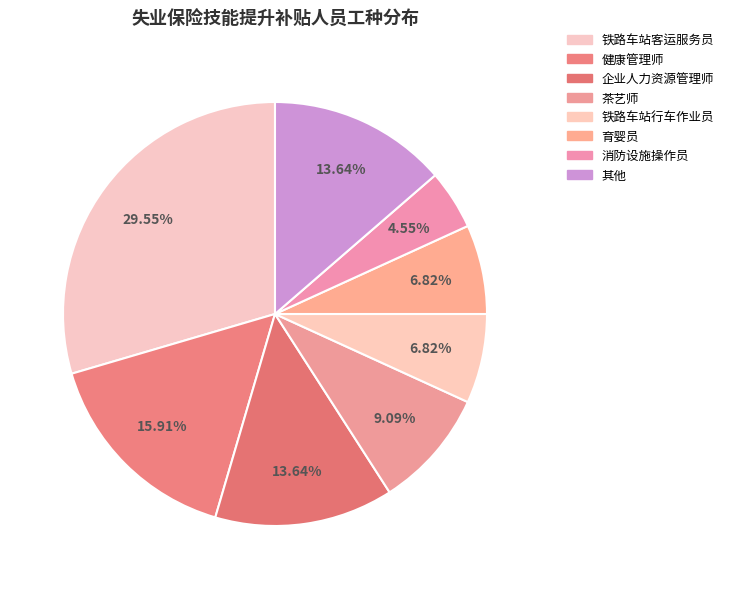

How many slices are in this pie chart?

8